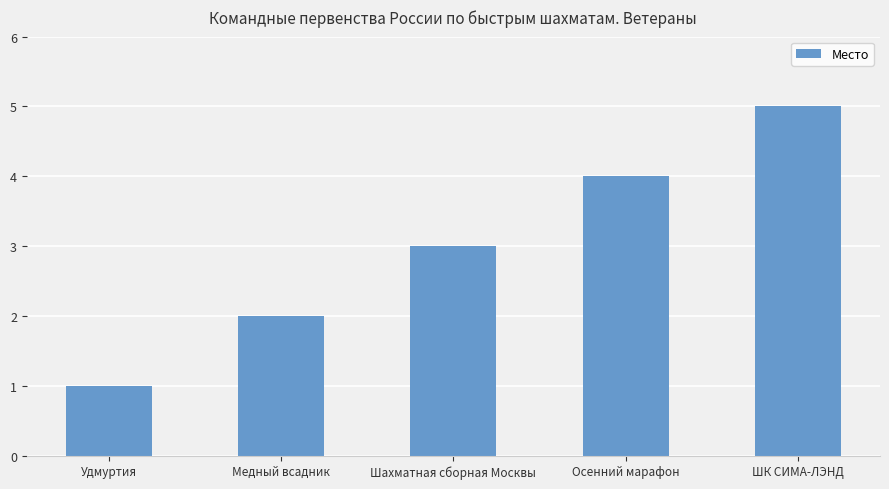

The value at Осенний марафон is 6. True or false?

False